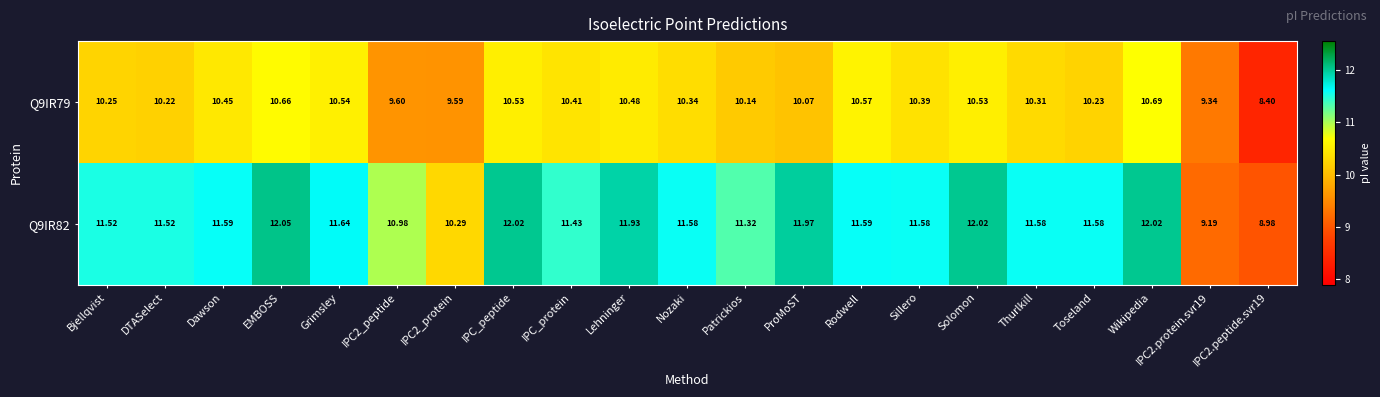

Rank the series at IPC_protein from highest to lowest value.

Q9IR82, Q9IR79